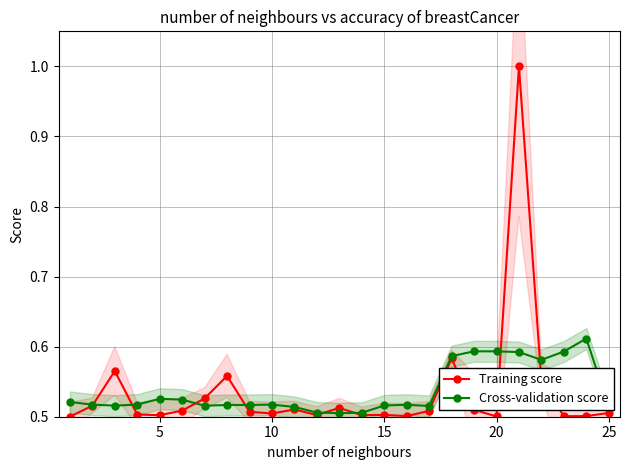

True or false: Training score has more than 1 interior local peaks.

True